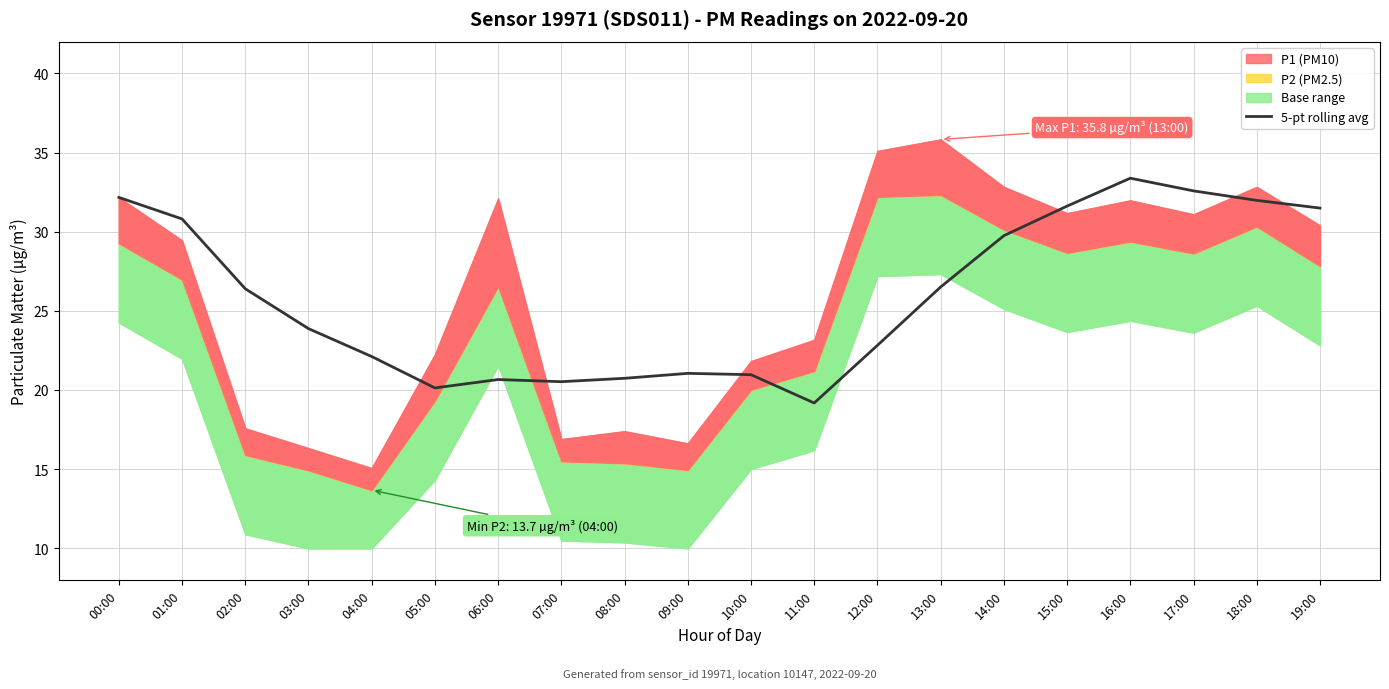

Where does the data first go above 26?

00:00